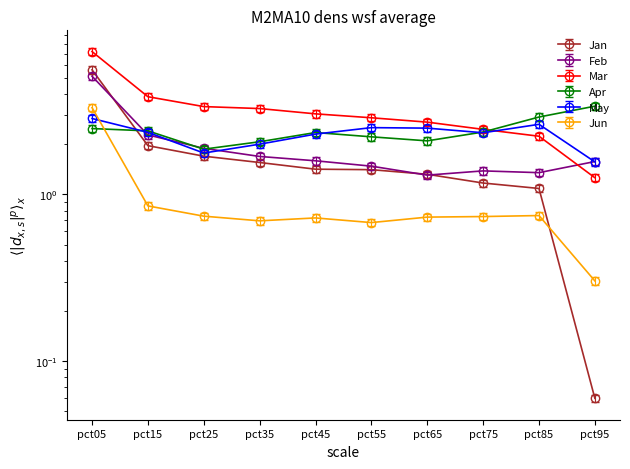

What is the value of the Feb point at the 3rd from the left?

2.0